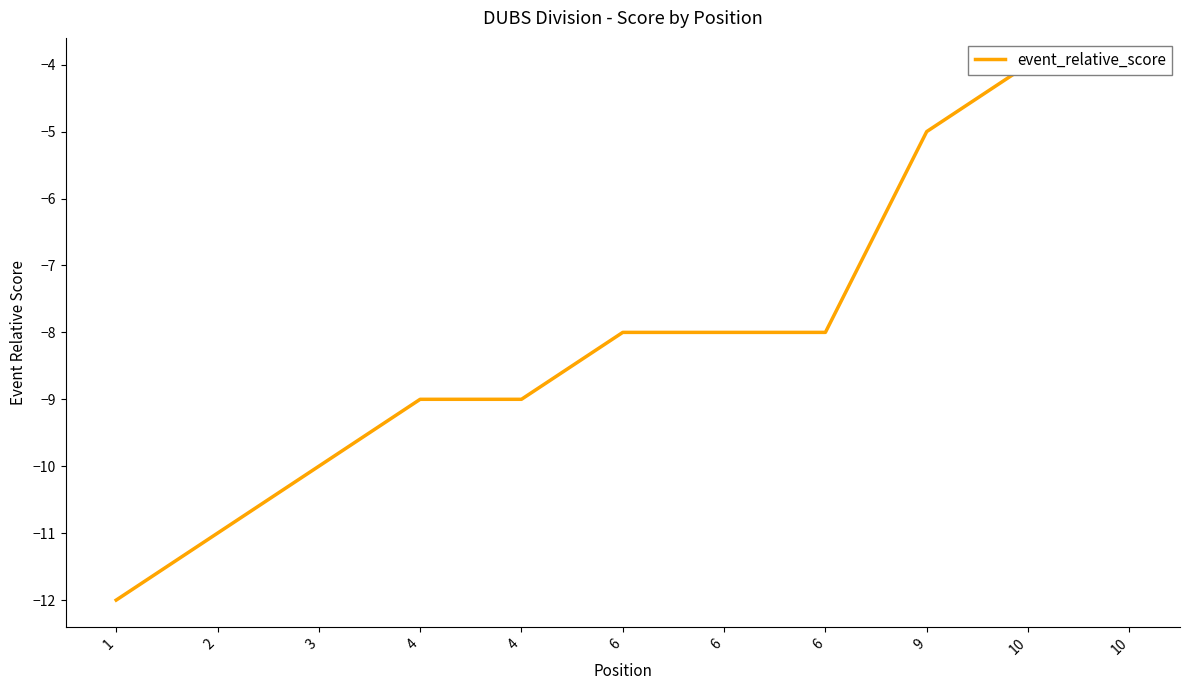

Reading left to right, list all the values displayed in this chart.

-12	-11	-10	-9	-9	-8	-8	-8	-5	-4	-4